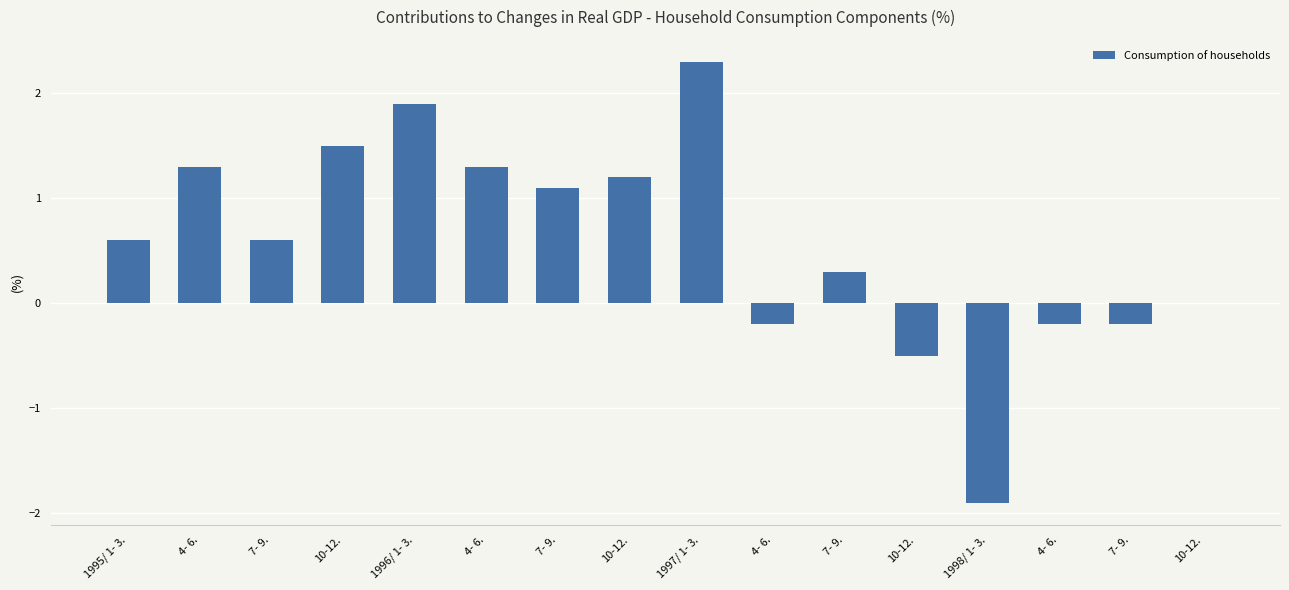

Are the bars horizontal?

No